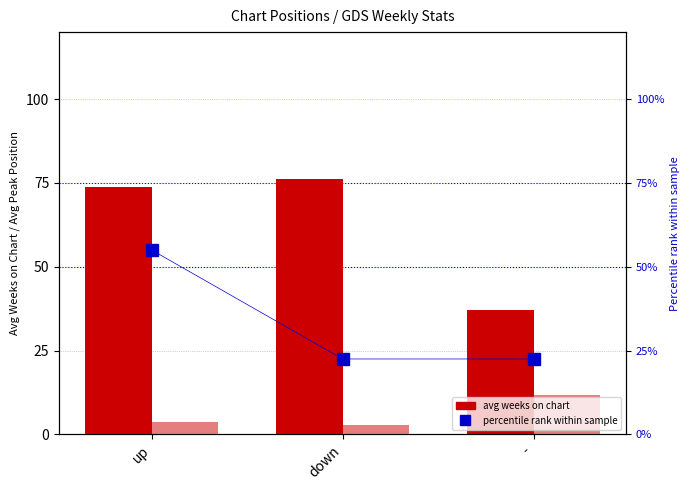

Reading left to right, list all the values displayed in this chart.

avg weeks on chart: up=73.9	down=76.2	-=37.1
avg peak position: up=3.8	down=2.8	-=11.7
percentile rank within sample: up=55.0	down=22.5	-=22.5